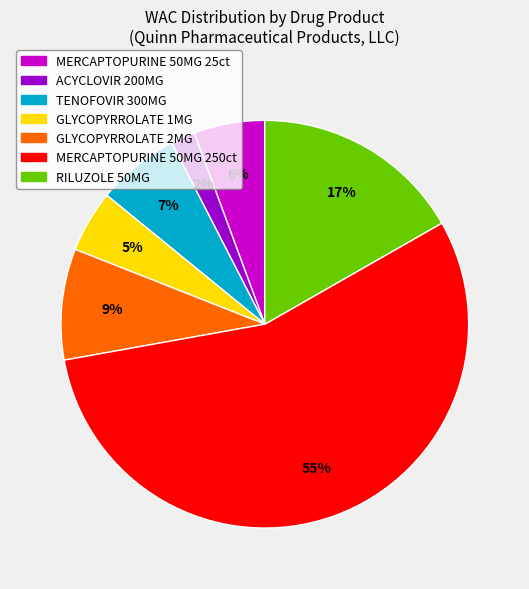

Is there a majority slice in this chart?

Yes